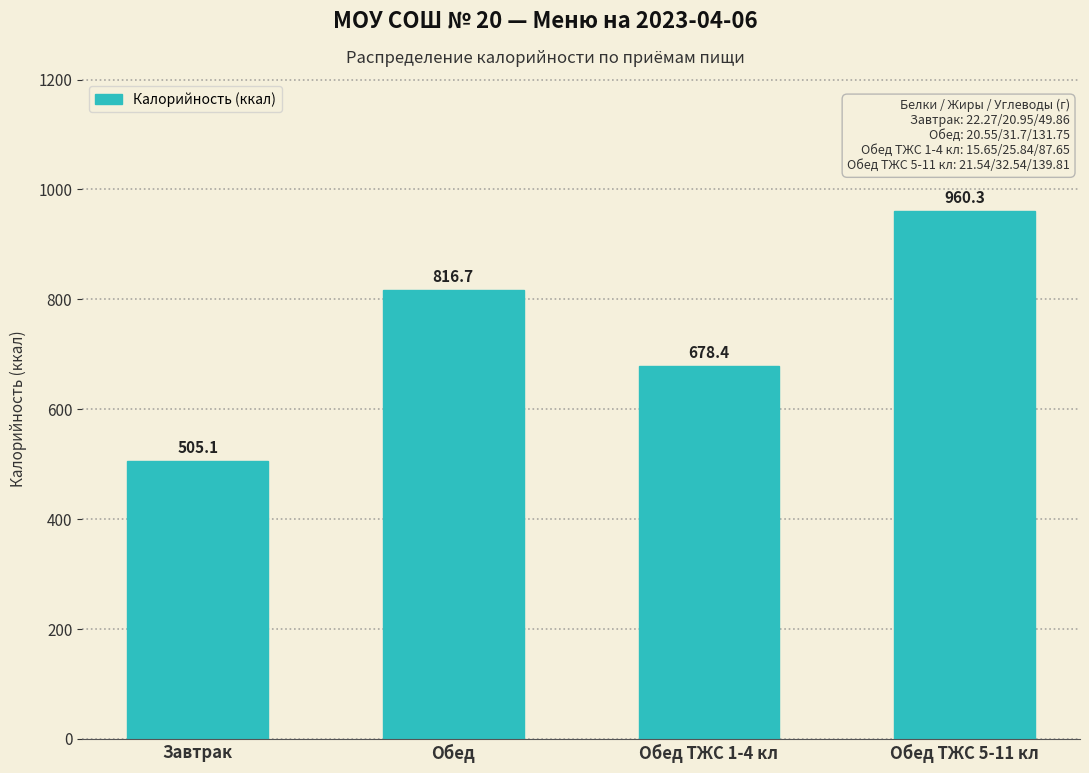

Reading left to right, extract all data points from this chart.

Завтрак=505.1	Обед=816.7	Обед ТЖС 1-4 кл=678.4	Обед ТЖС 5-11 кл=960.3